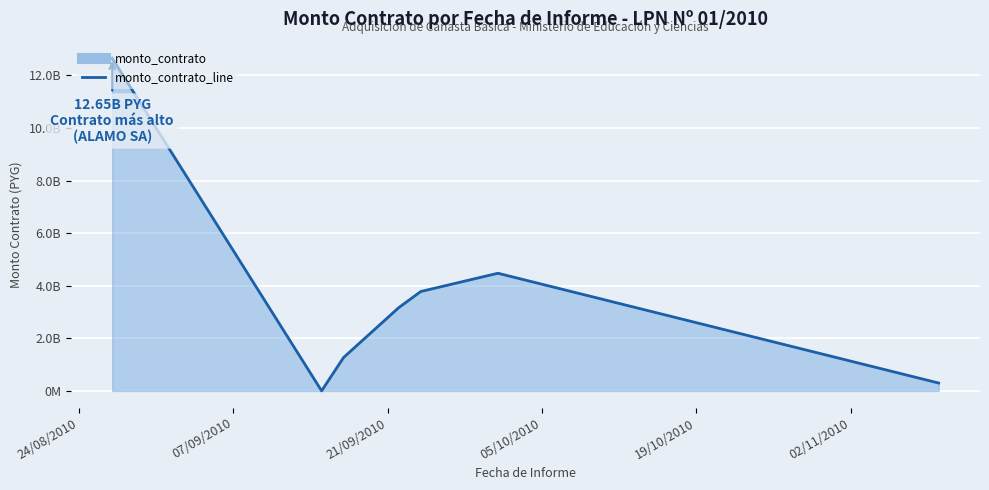

How many points are higher than both their immediate neighbors (excluding endpoints)?

1